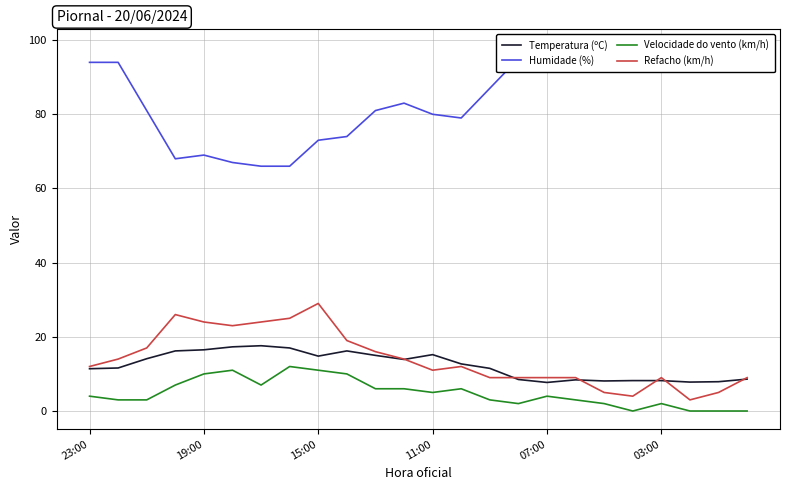

What is the difference between the maximum and minimum values in the Velocidade do vento (km/h) series?

12.0